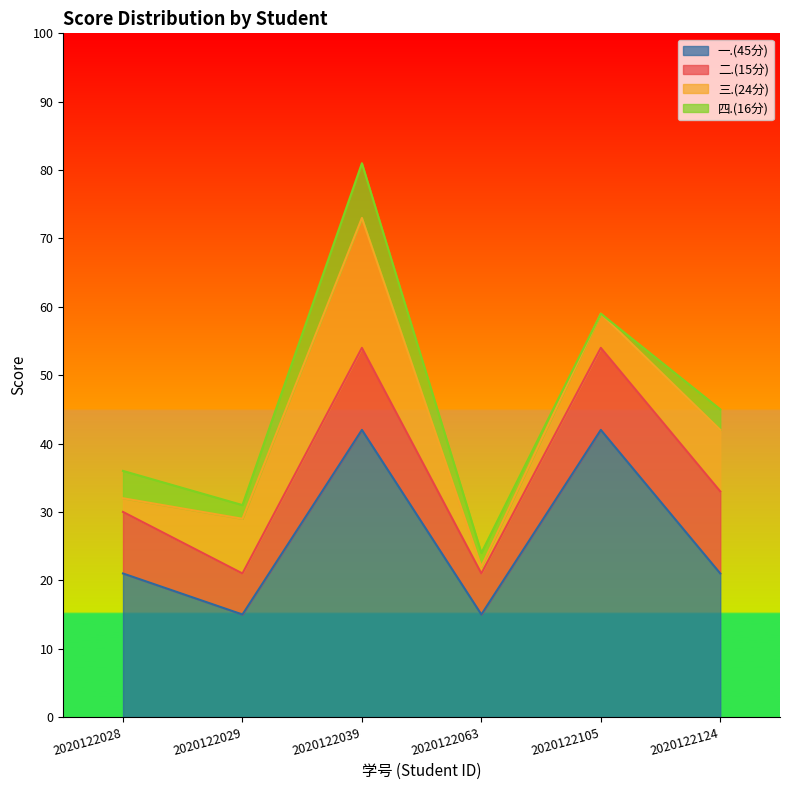

Where is the first local minimum for 三.(24分)?

2020122063